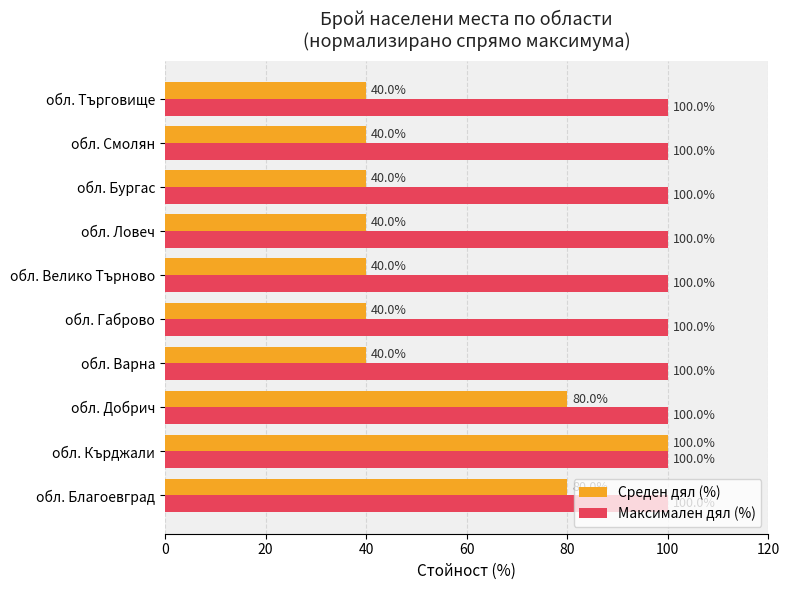

How many data points does each series have?

10